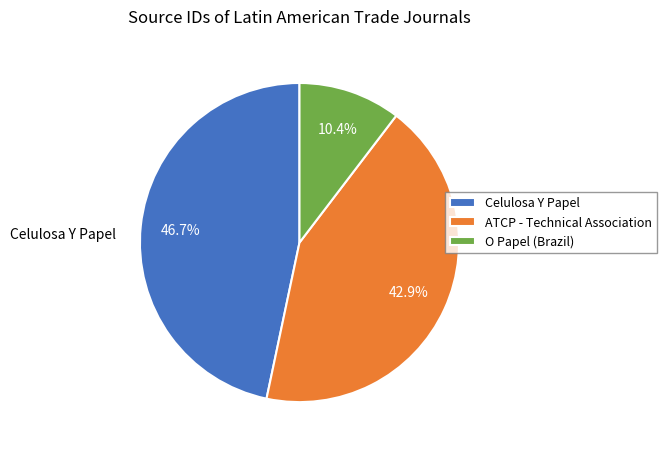

How many segments does this pie chart have?

3